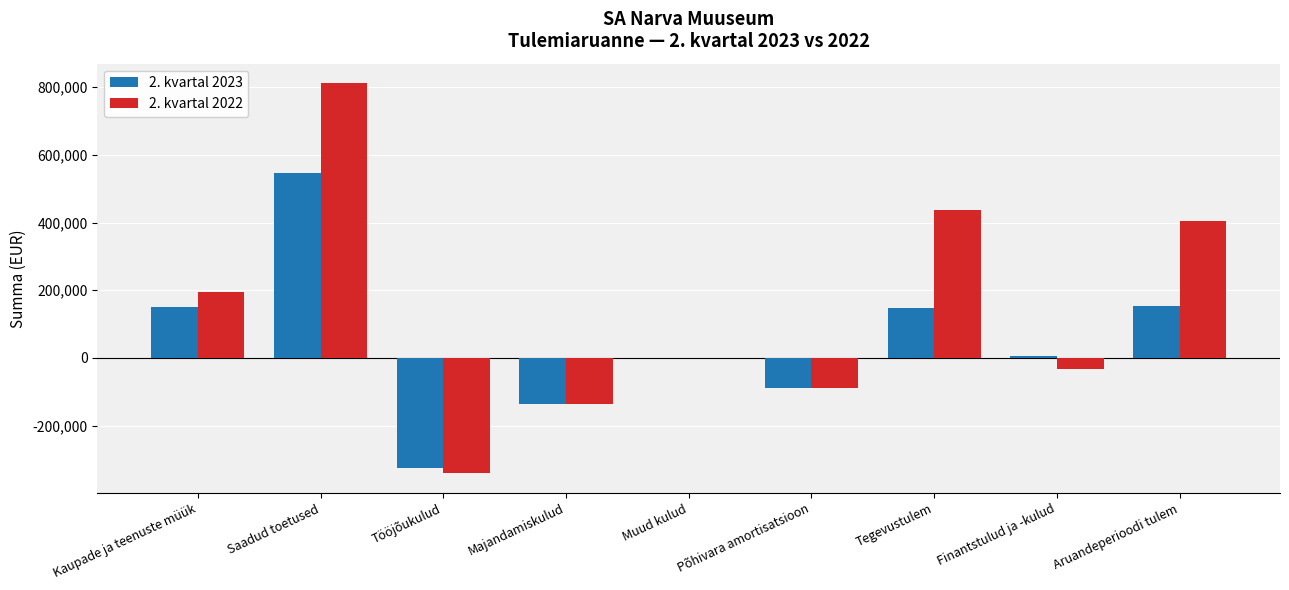

What is the sum of the 2. kvartal 2023 values at Muud kulud and Saadud toetused?

545643.7